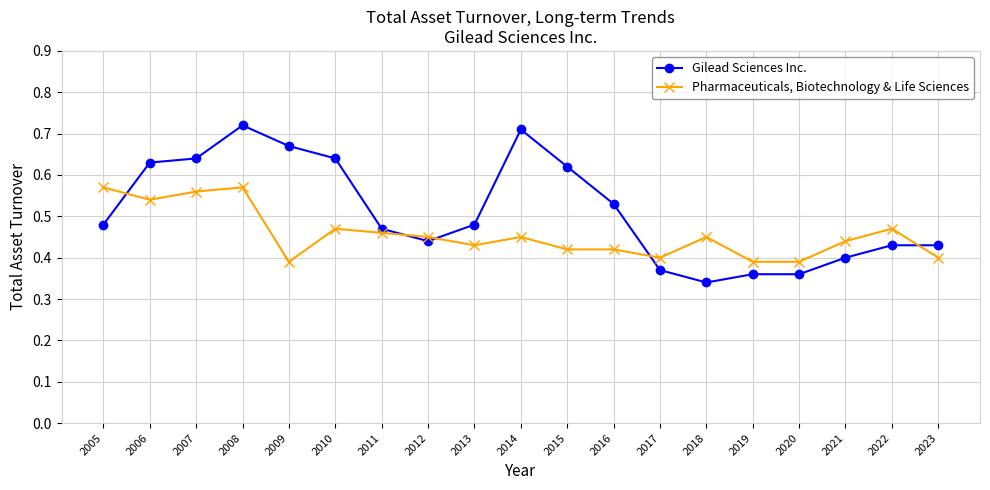

Which series ends up on top after the final intersection of Pharmaceuticals, Biotechnology & Life Sciences and Gilead Sciences Inc.?

Gilead Sciences Inc.